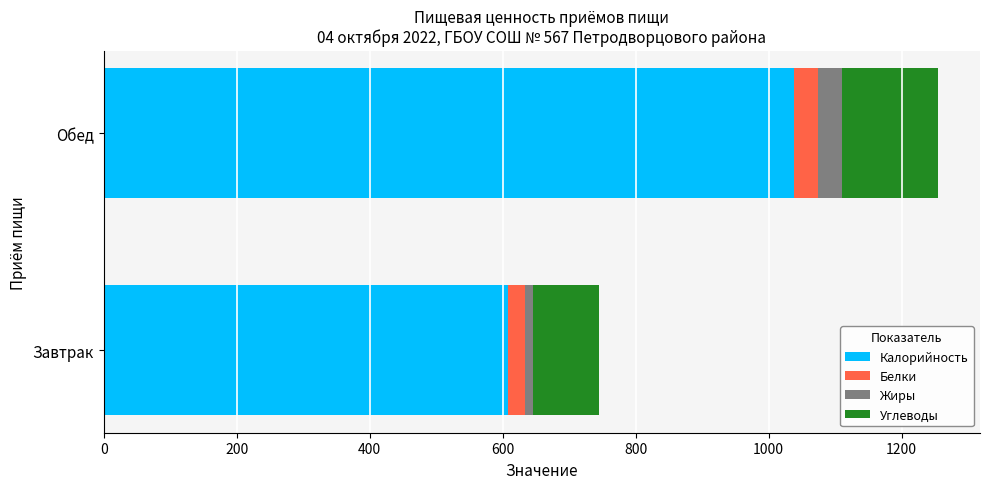

The value of Калорийность at Завтрак is 608. True or false?

True